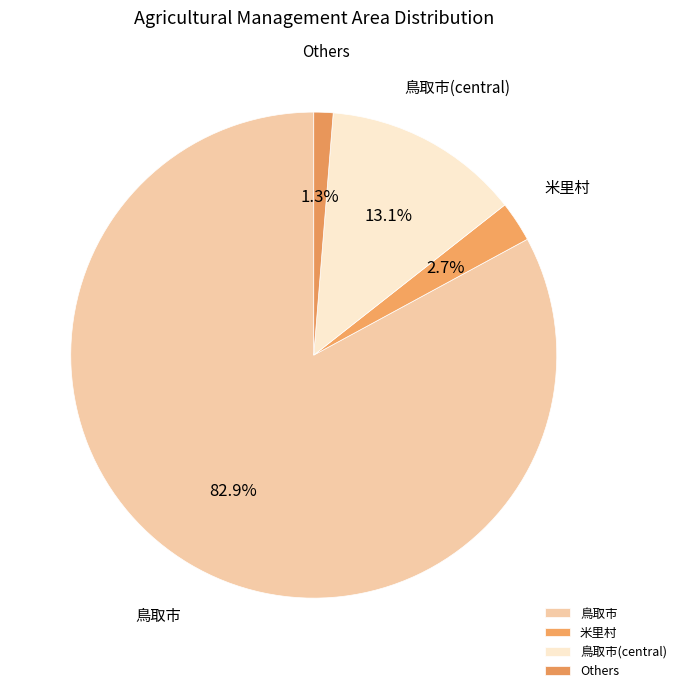

Rank the categories by value from lowest to highest.

Others, 米里村, 鳥取市(central), 鳥取市